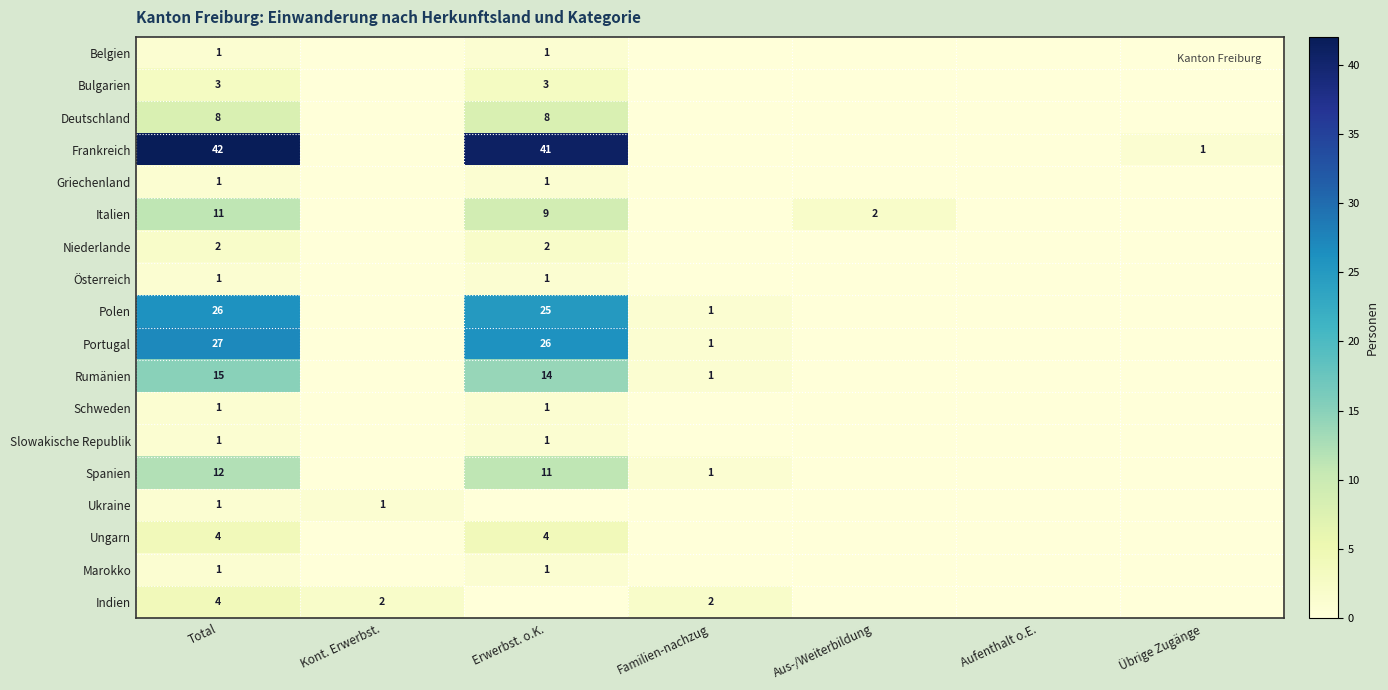

True or false: Schweden has a value of 1 at Erwerbst. o.K..

True